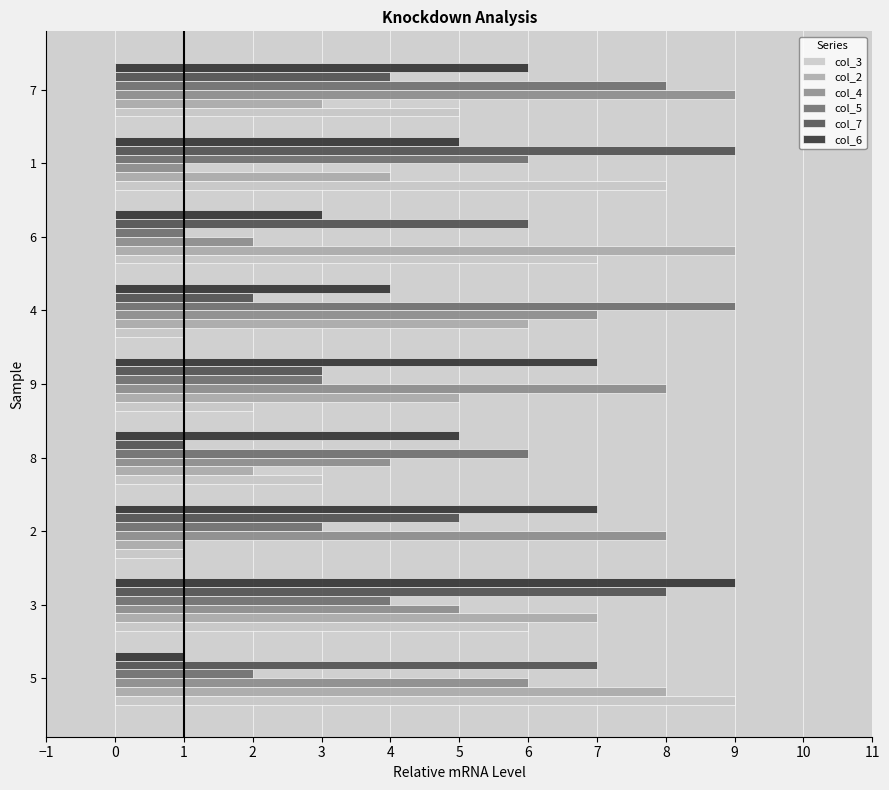

At which category is the sum across all series the highest?

3